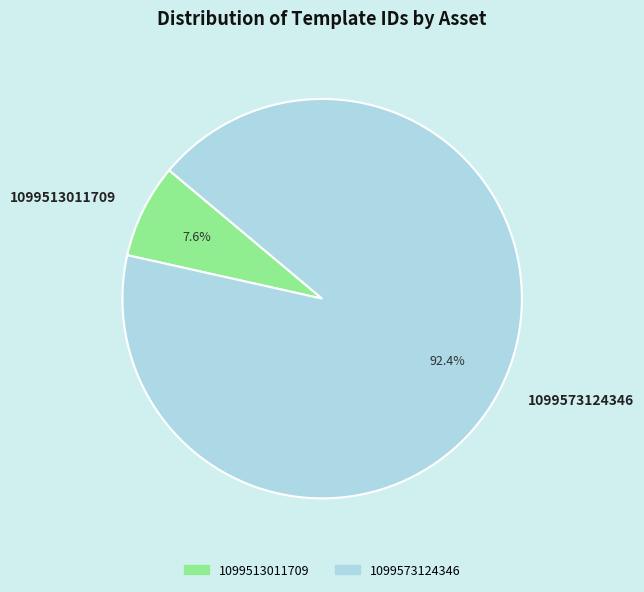

Does 1099573124346 represent more than half of the total?

Yes